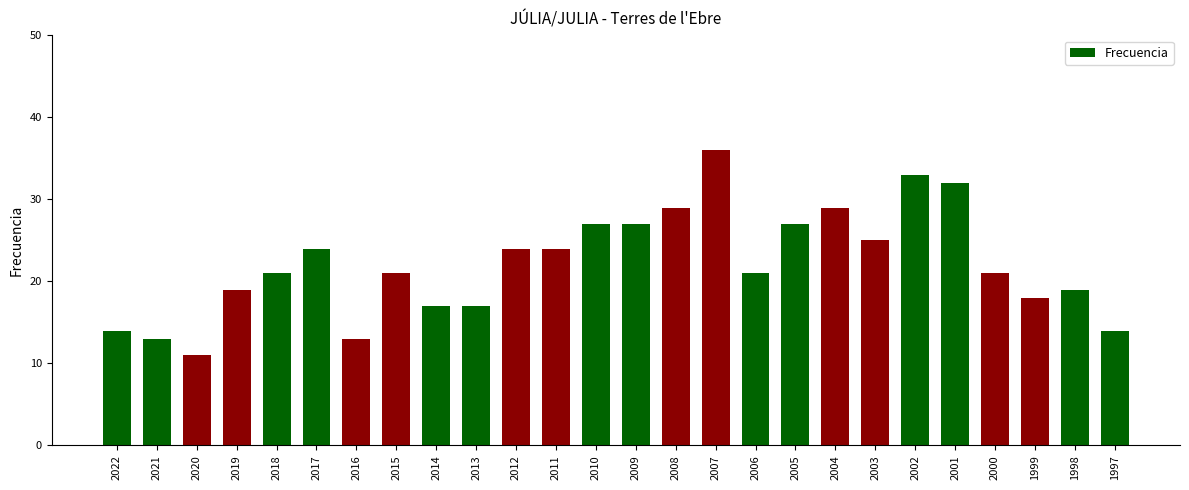

The value at 2010 is 9. True or false?

False